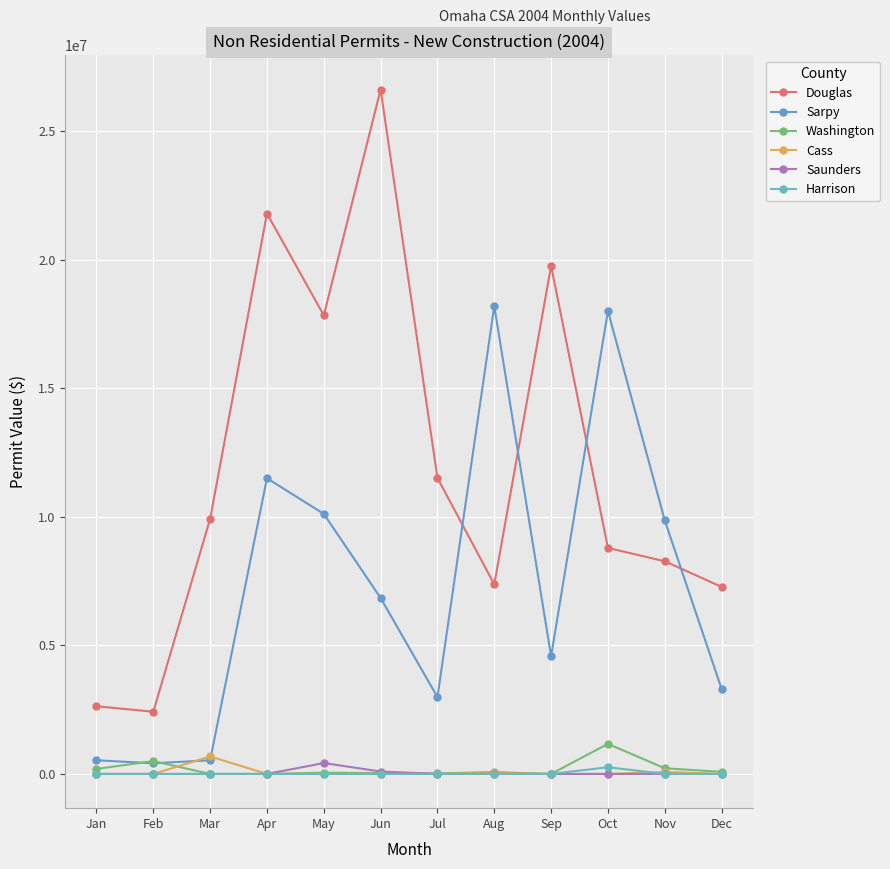

How many lines are shown in the chart?

6